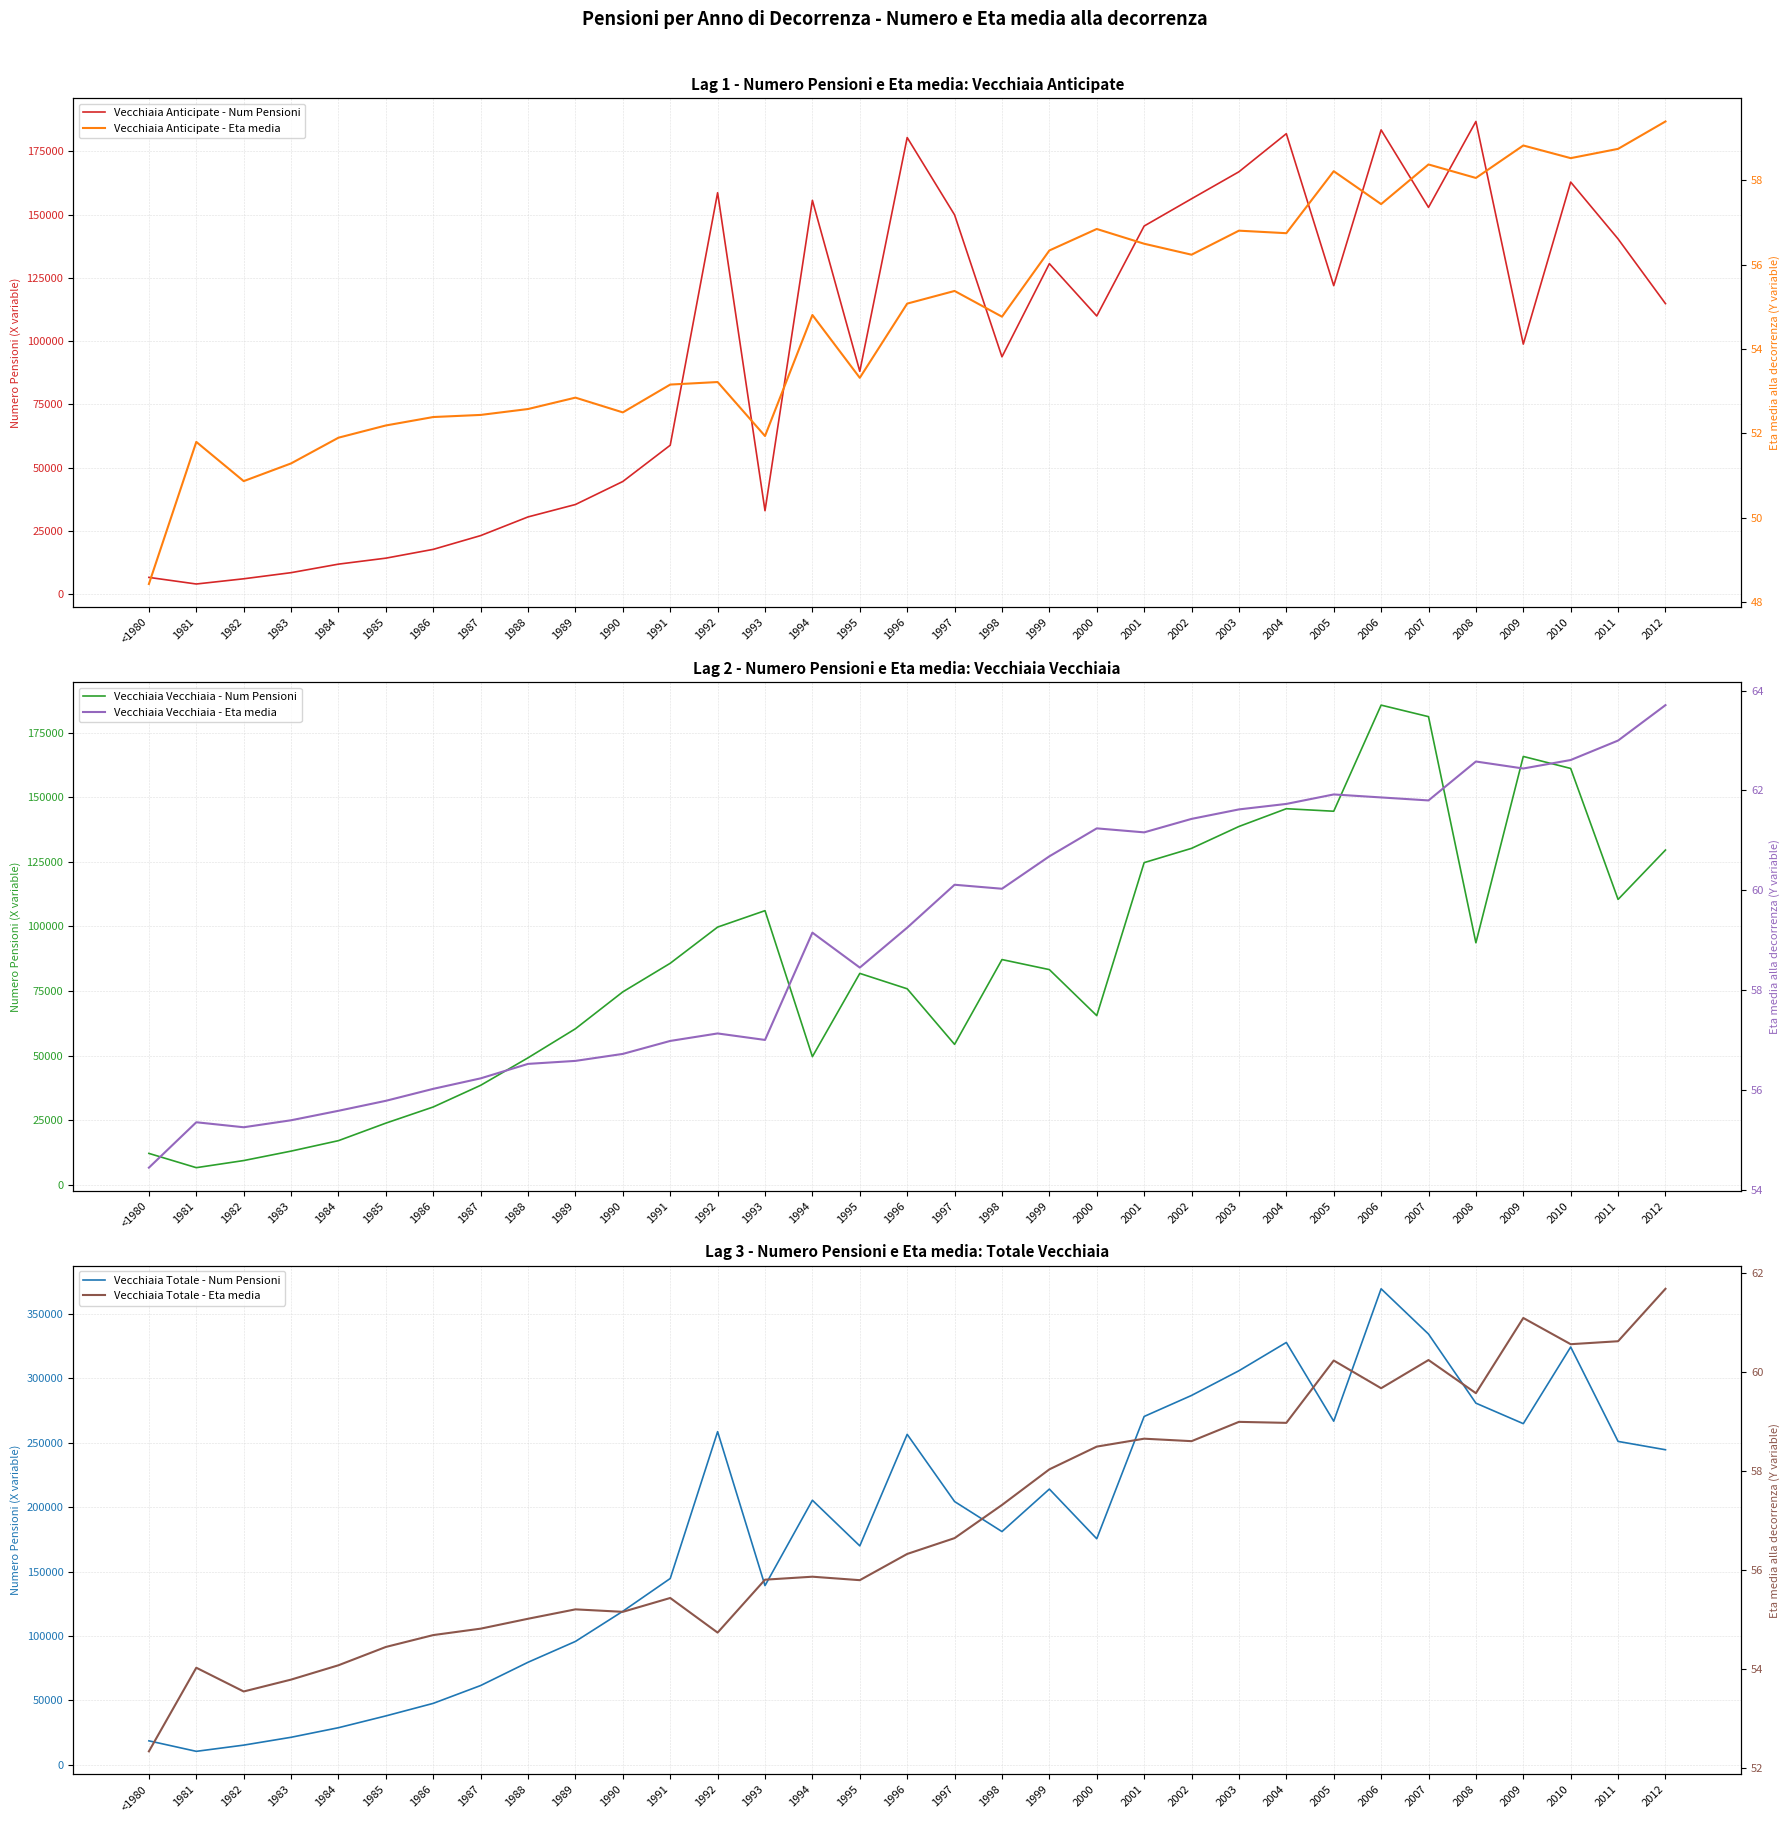

What is the smallest value displayed?

48.4